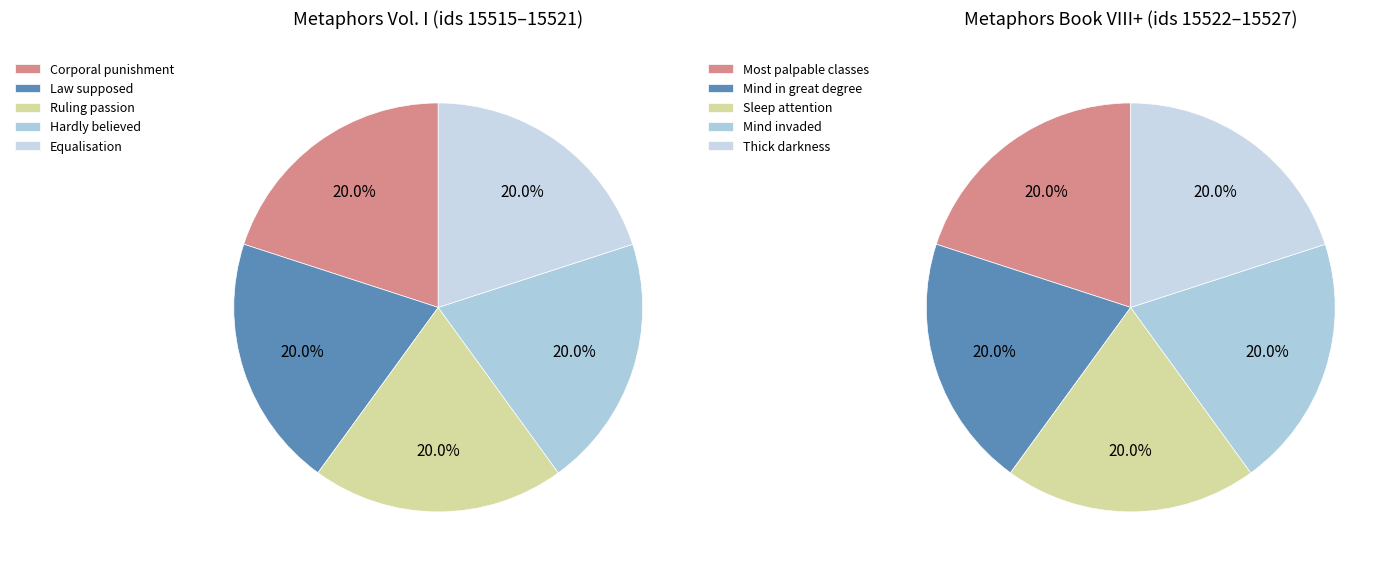

How many segments does this pie chart have?

10